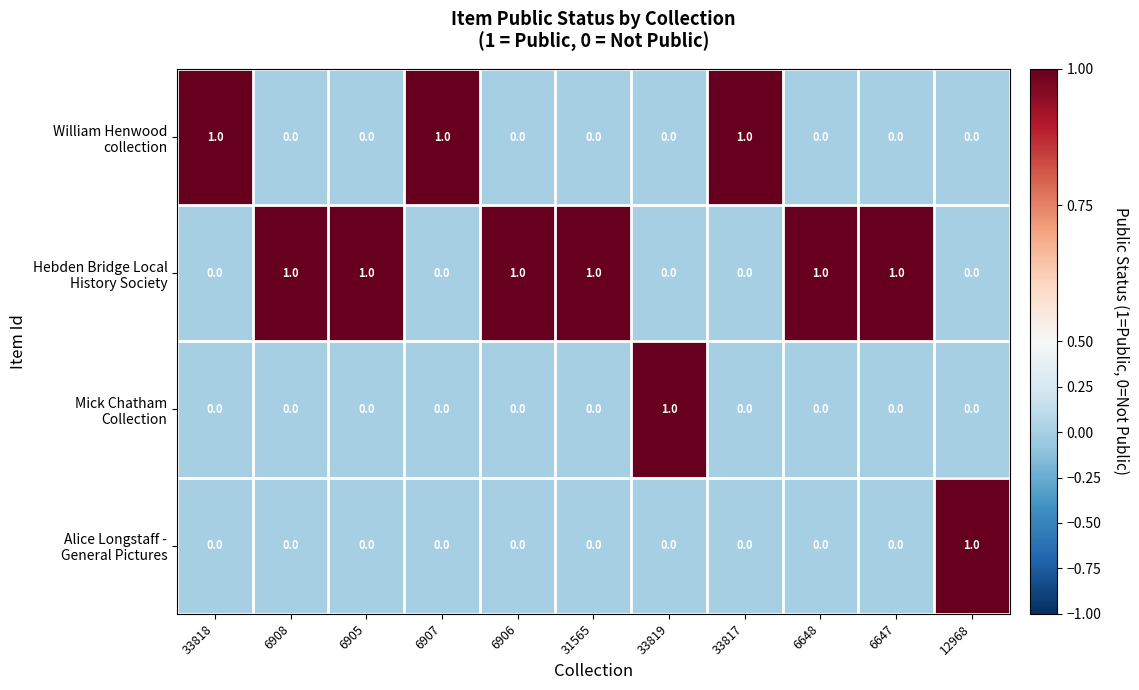

At how many categories does at least one series exceed 0?

11